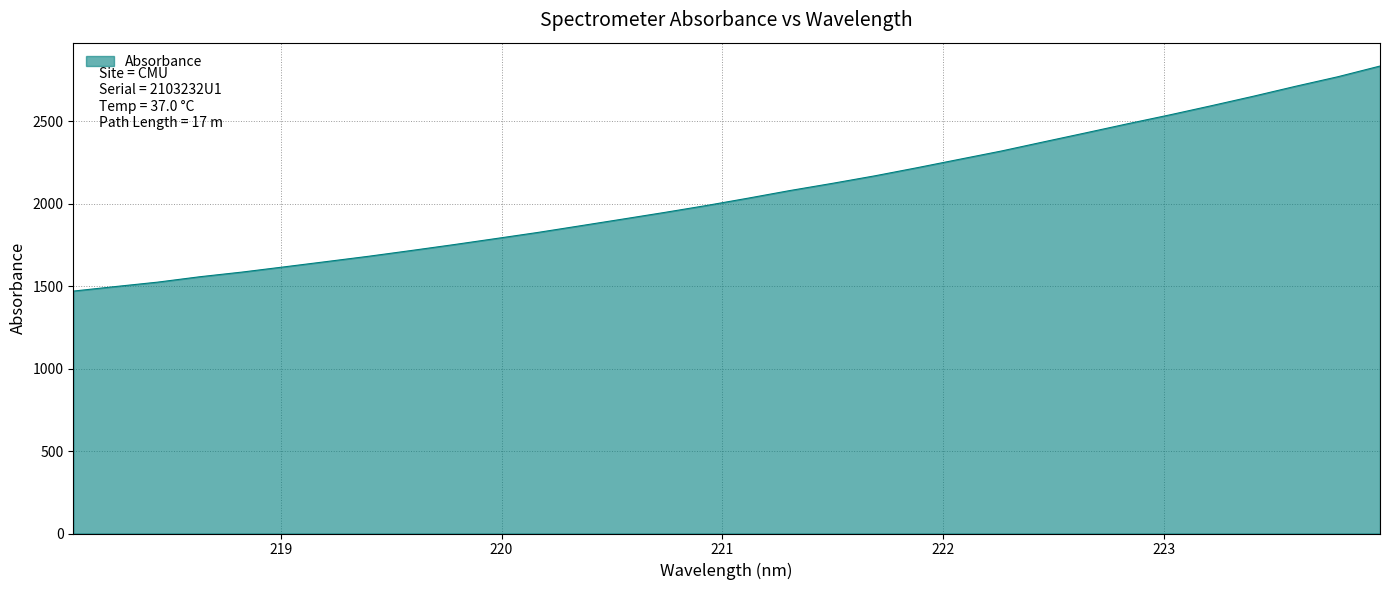

What is the minimum value shown in the chart?

1470.5